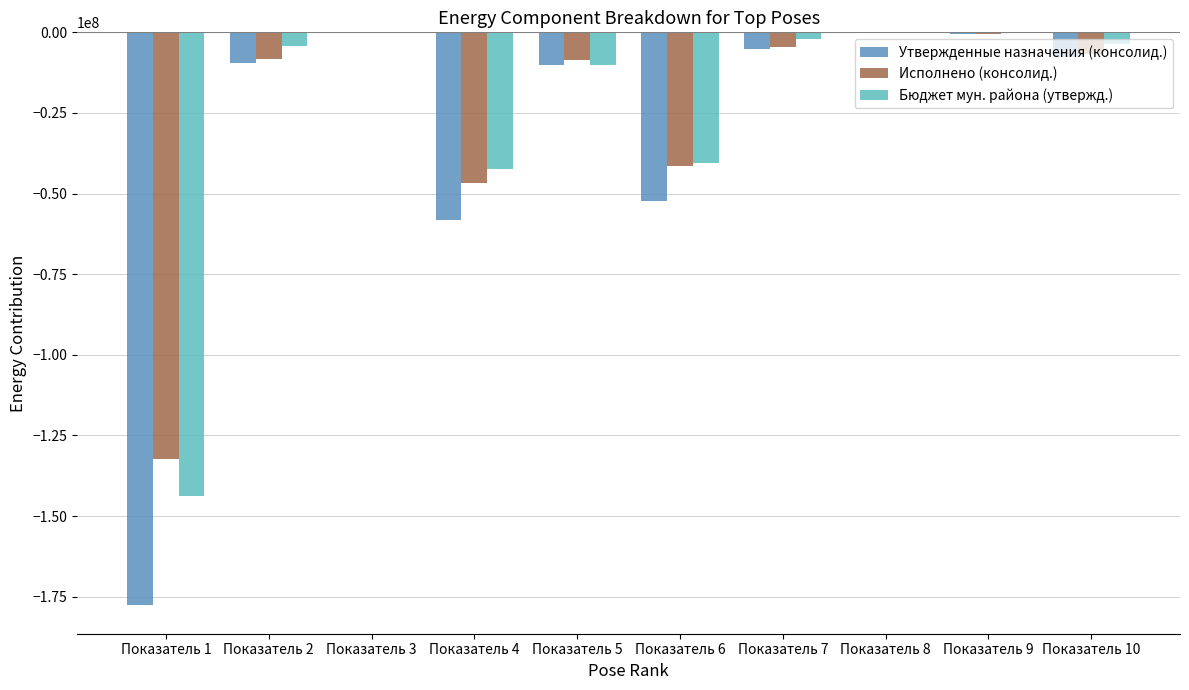

What value does the Исполнено (консолид.) series have at Показатель 7?

-4557251.2